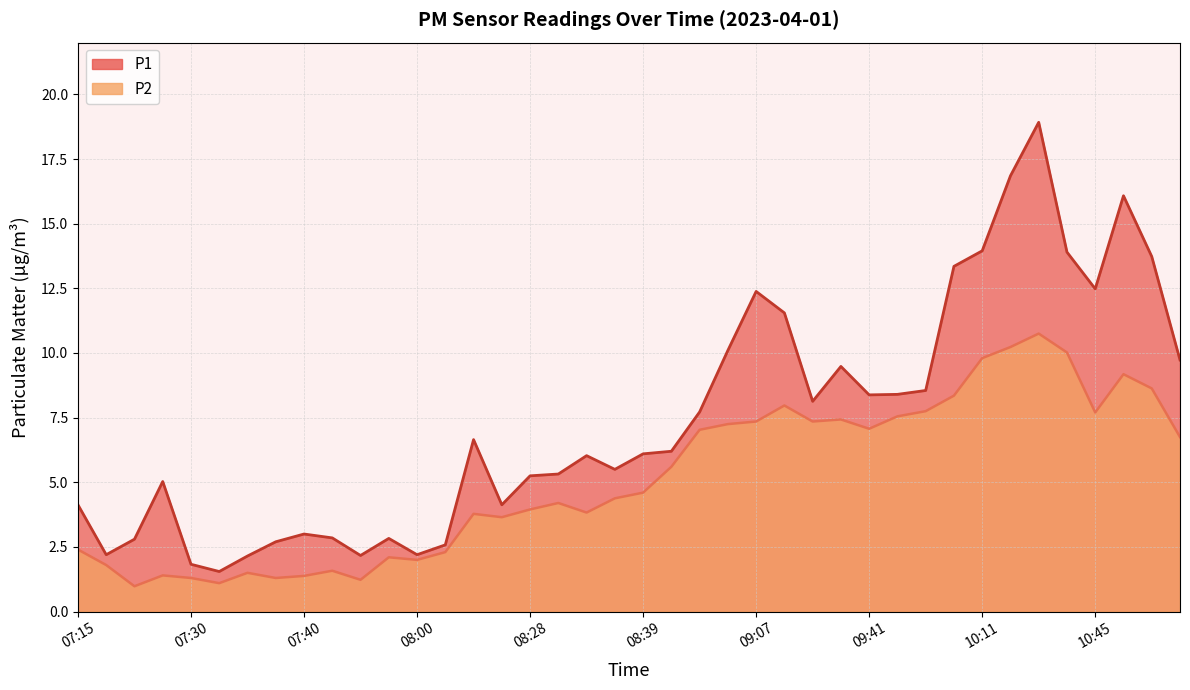

What position from the right is 08:36?

21